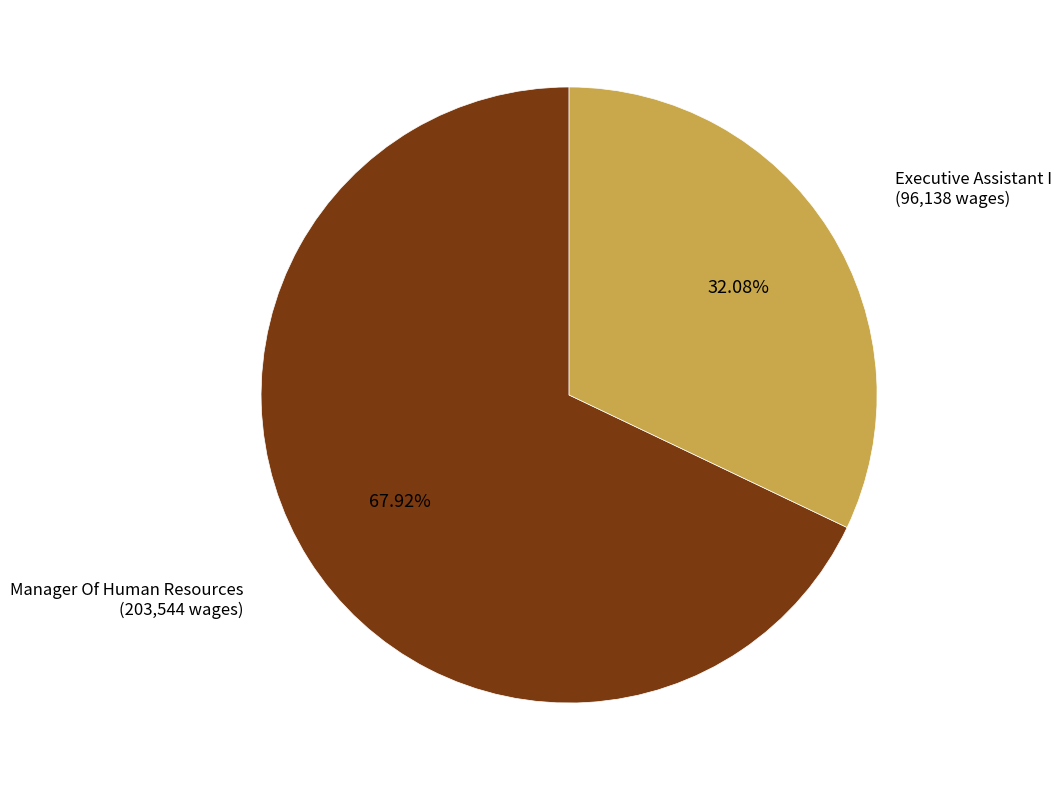

How many segments does this pie chart have?

2